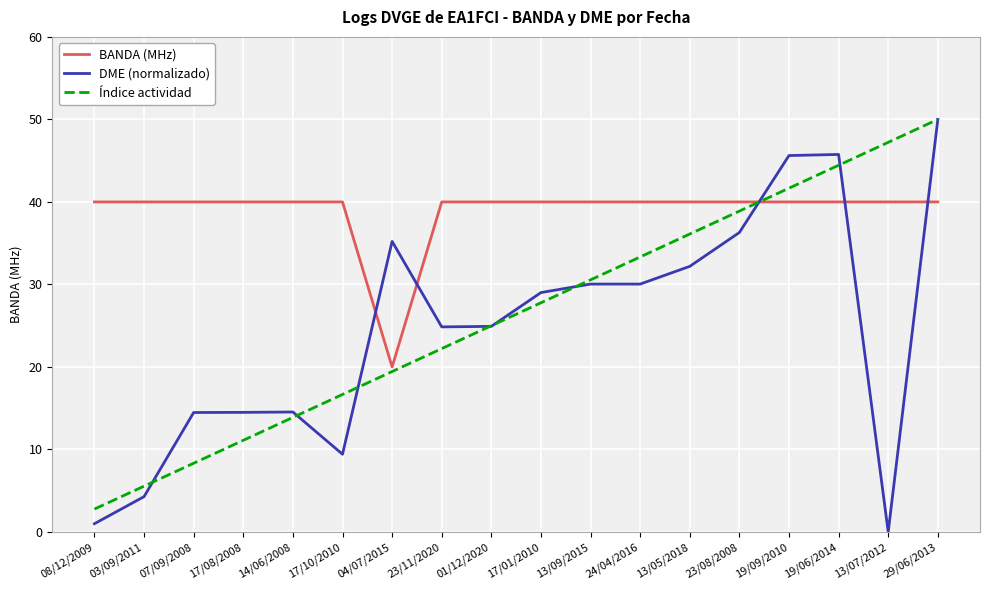

What value does the DME (normalizado) series have at 17/10/2010?

9.4